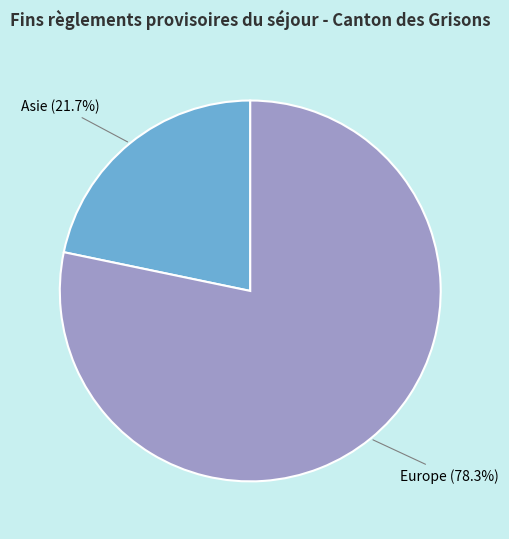

Is there any slice that represents more than half of the pie?

Yes